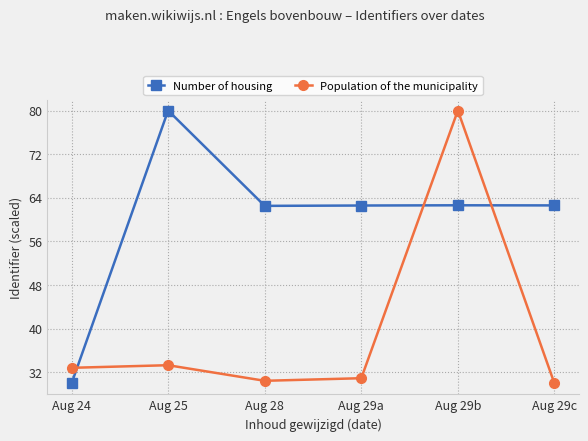

In Number of housing, how many points are higher than both neighbors (excluding endpoints)?

2